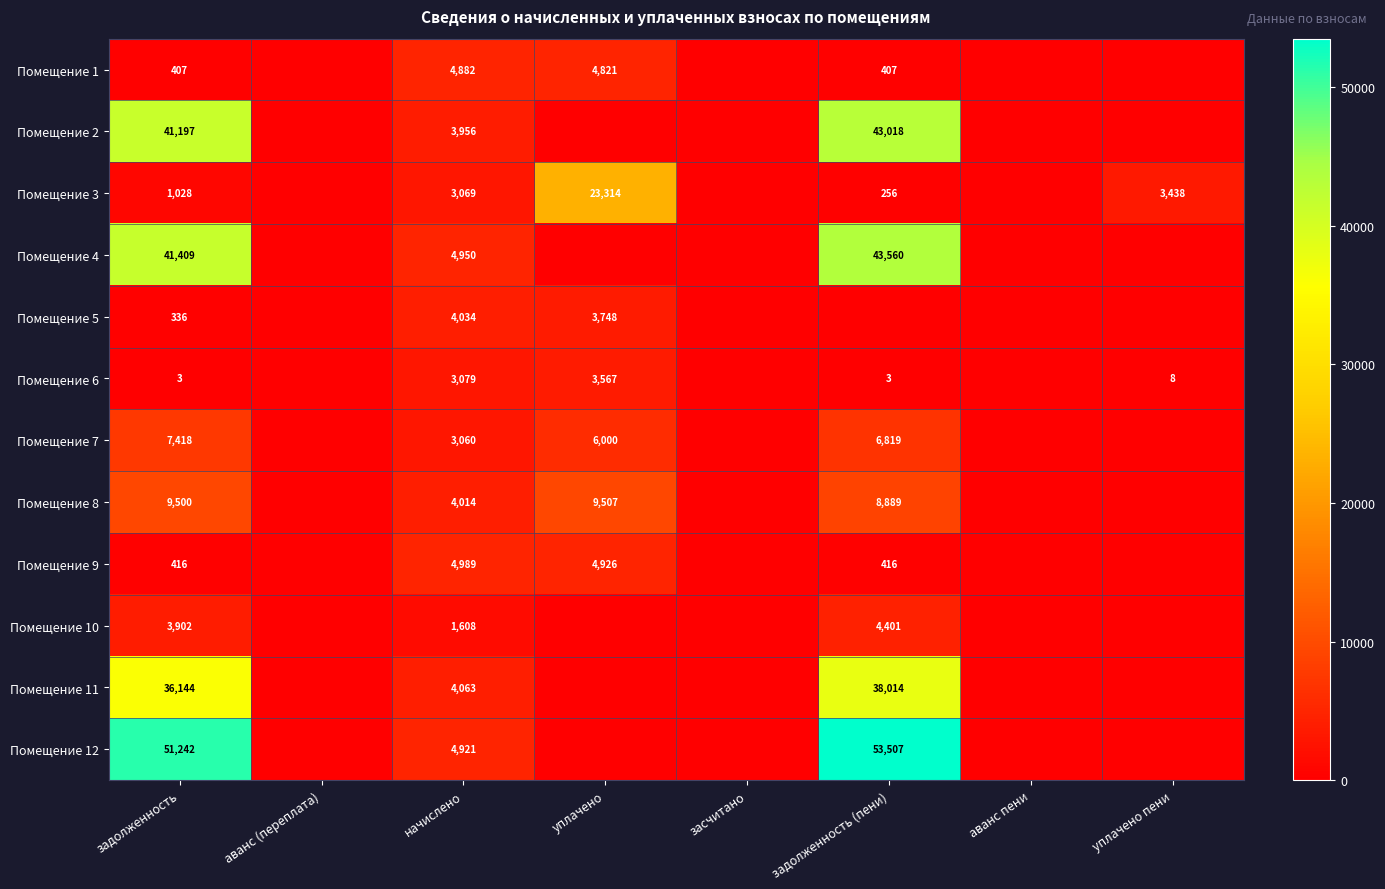

True or false: Помещение 11 has a value of 5346 at начислено.

False